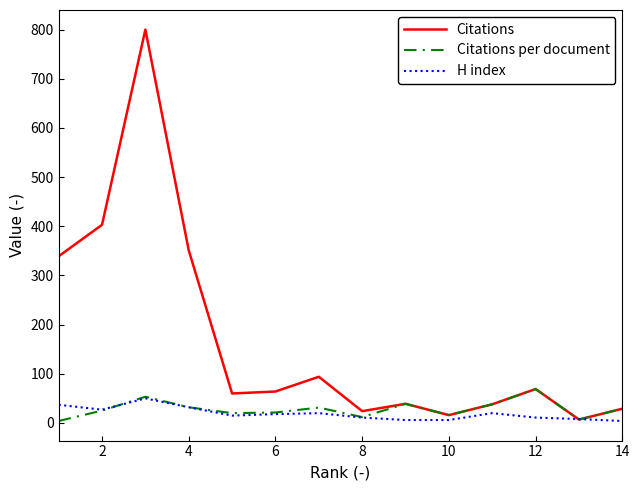

Which series has the widest spread of values?

Citations